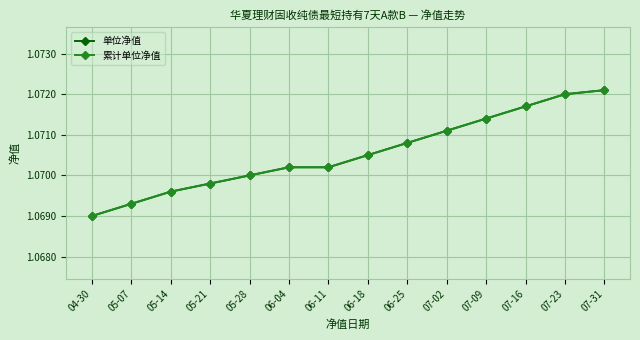

Rank the series by their maximum value, from lowest to highest.

单位净值, 累计单位净值